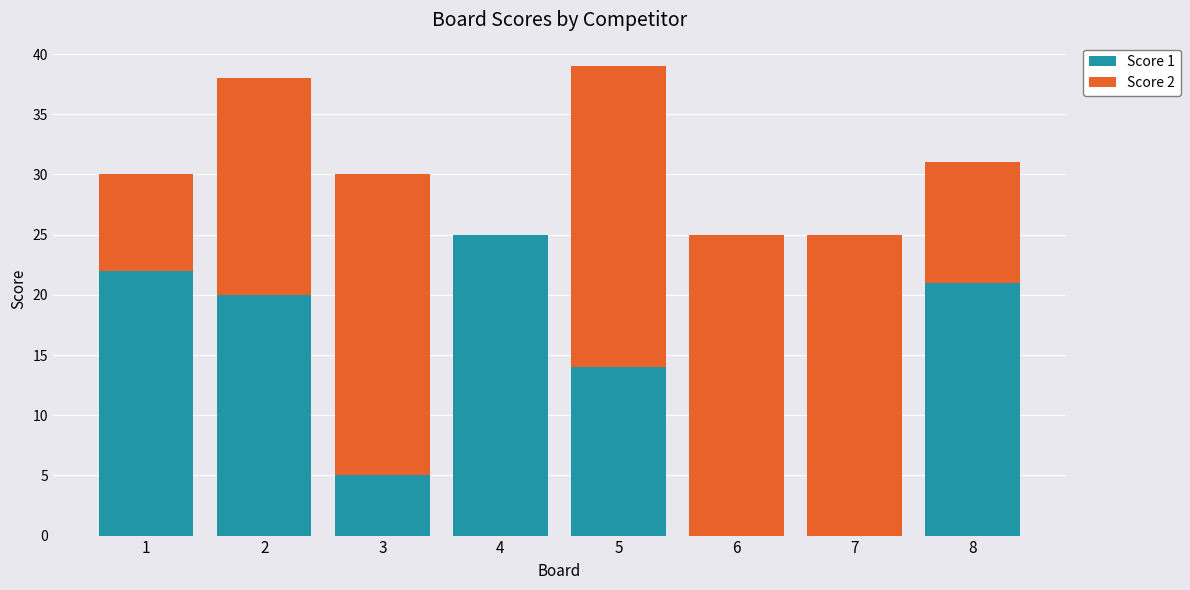

At which label is Score 1 closest to 12?

5